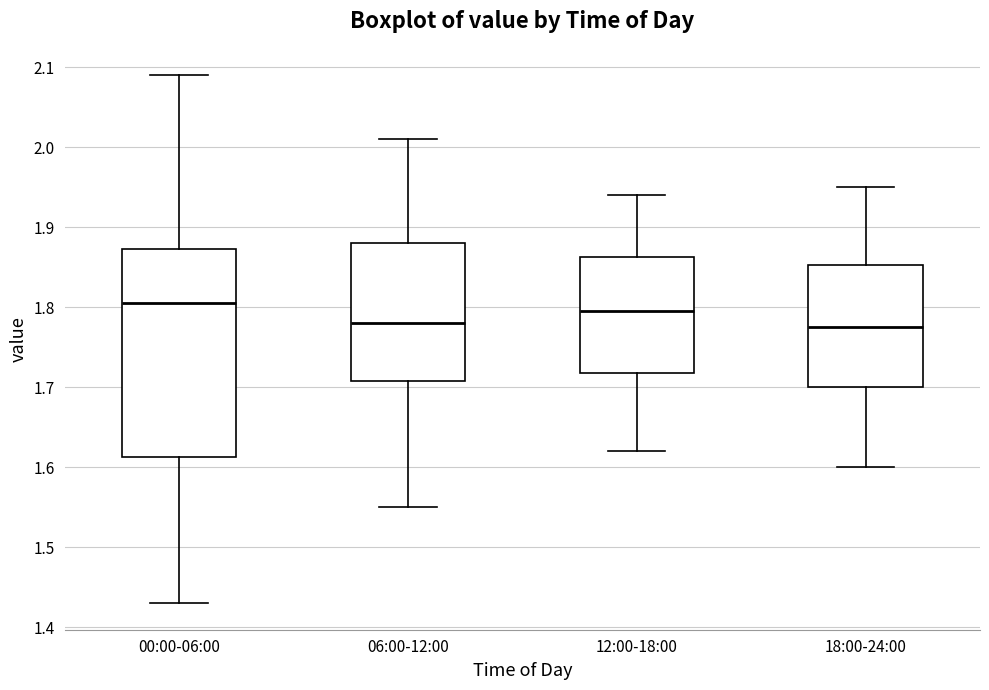

Reading left to right, transcribe this box plot: for each box, give where its median line is, the range the box spans, and where its two whiskers end, as read against the y-axis. The values are not printed on the chart, so give them approximately, as read against the axis.

00:00-06:00: median 1.81, box 1.61 to 1.87, whiskers 1.43 to 2.09
06:00-12:00: median 1.78, box 1.71 to 1.88, whiskers 1.55 to 2.01
12:00-18:00: median 1.80, box 1.72 to 1.86, whiskers 1.62 to 1.94
18:00-24:00: median 1.78, box 1.70 to 1.85, whiskers 1.60 to 1.95